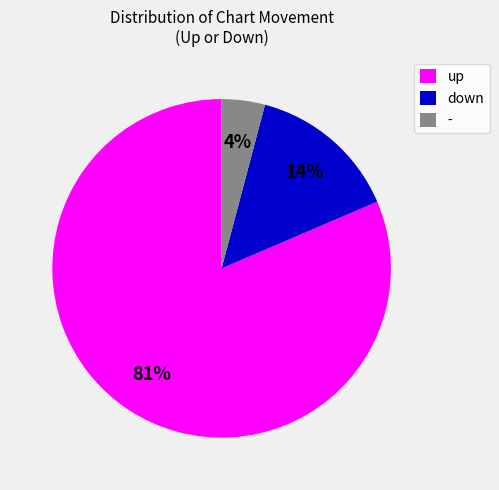

Between down and -, which is larger?

down